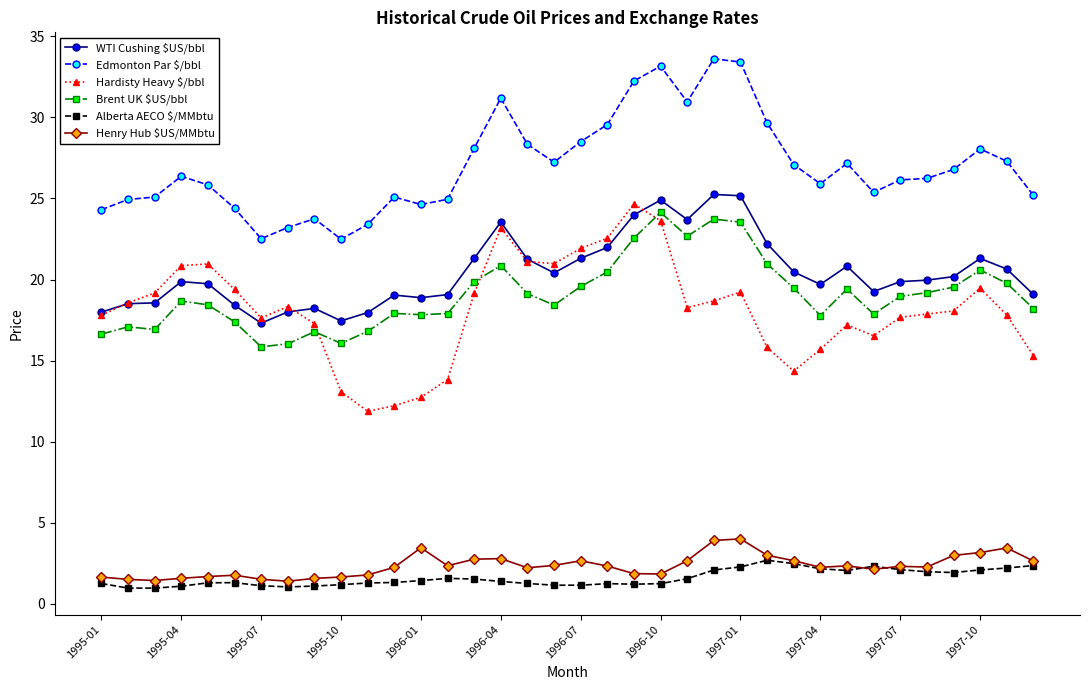

What is the highest value of the Brent UK $US/bbl series?

24.1